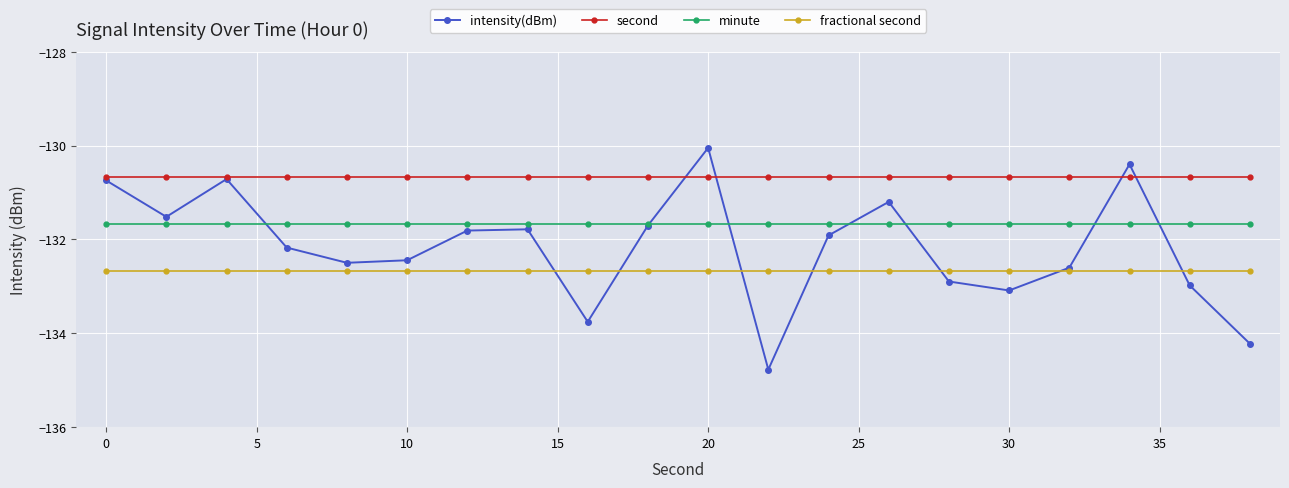

What is the greatest value displayed?

-130.0